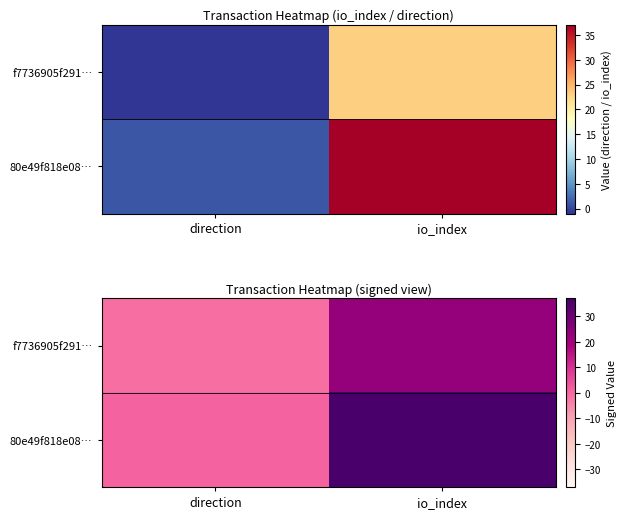

True or false: 80e49f818e08… has a value of 0 at direction.

False